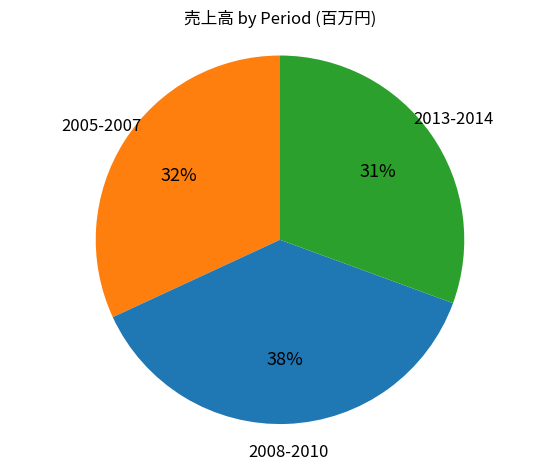

Is it true that 2013-2014 is 31% of the pie?

True